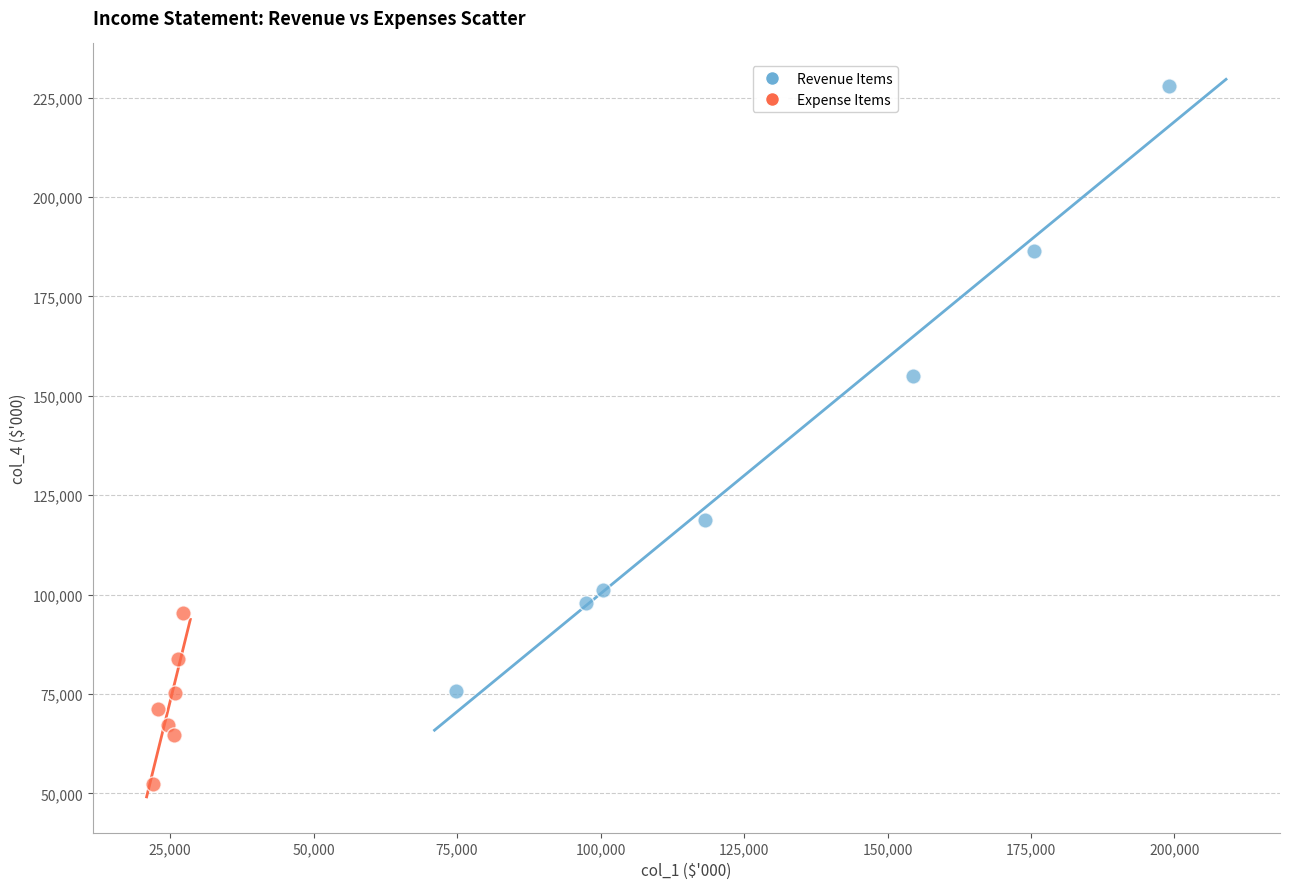

Which series contains the lowest Y value?

Expense Items